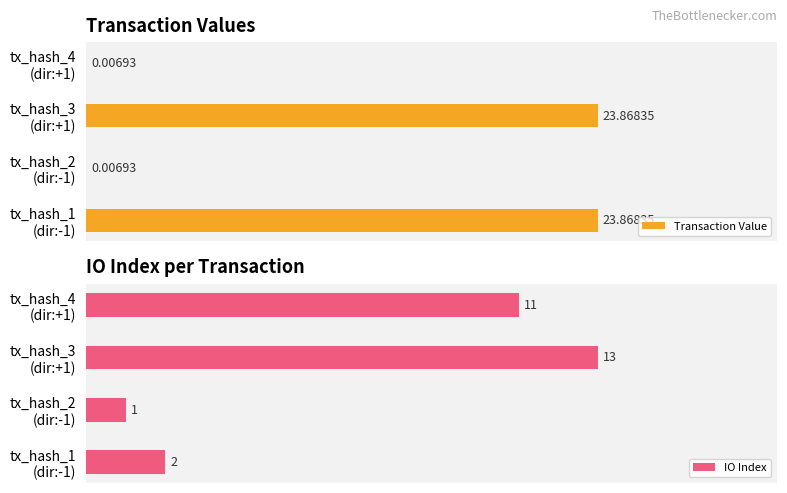

Are the bars grouped side by side (vs. stacked)?

Yes